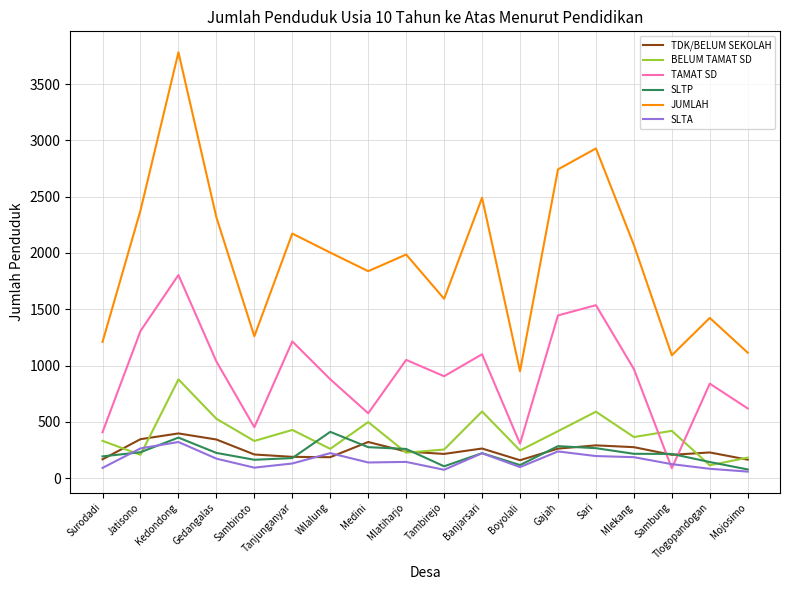

How many lines are shown in the chart?

6